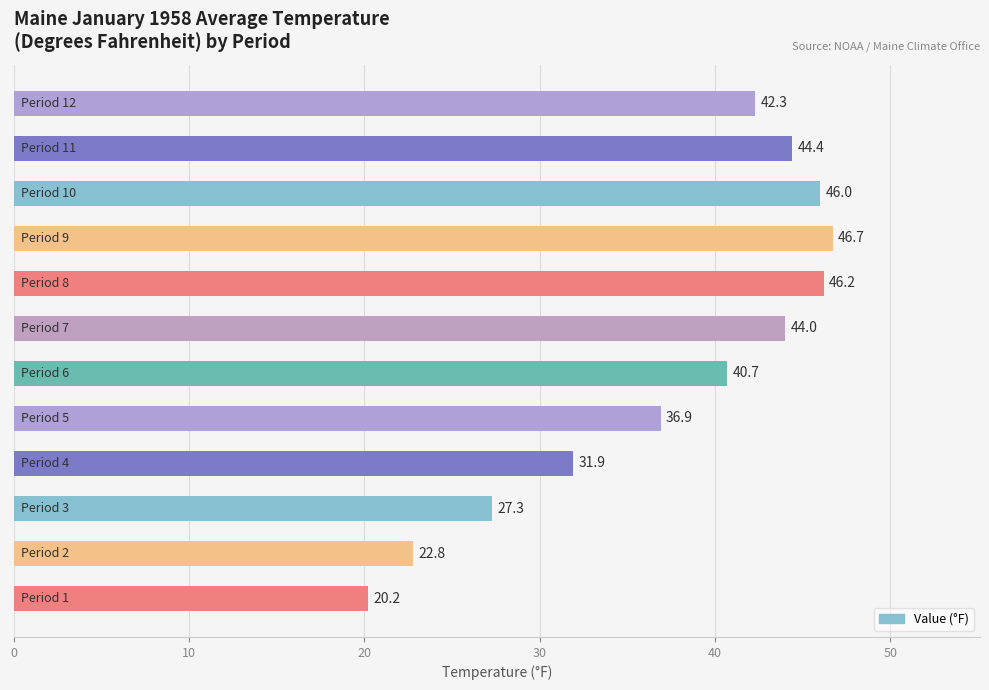

What is the difference between the maximum and minimum values?

26.5